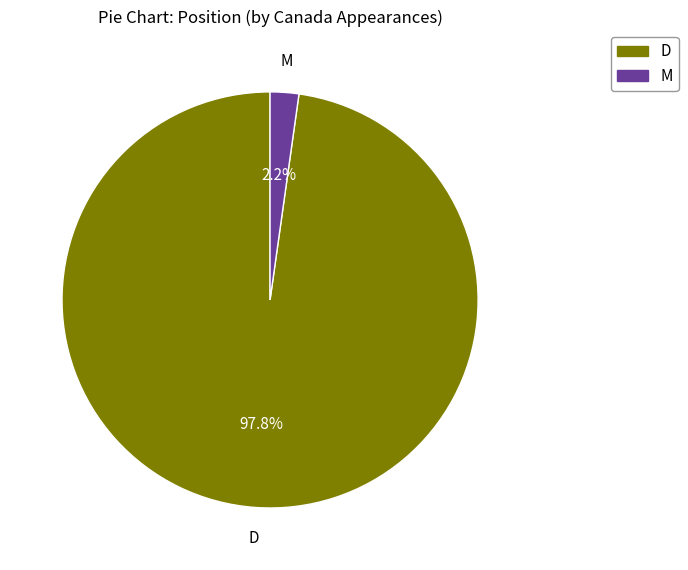

Is there any slice that represents more than half of the pie?

Yes